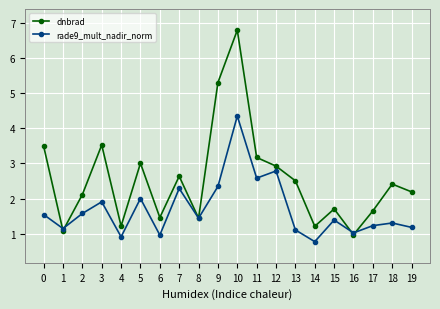

What is the maximum value for rade9_mult_nadir_norm?

4.3